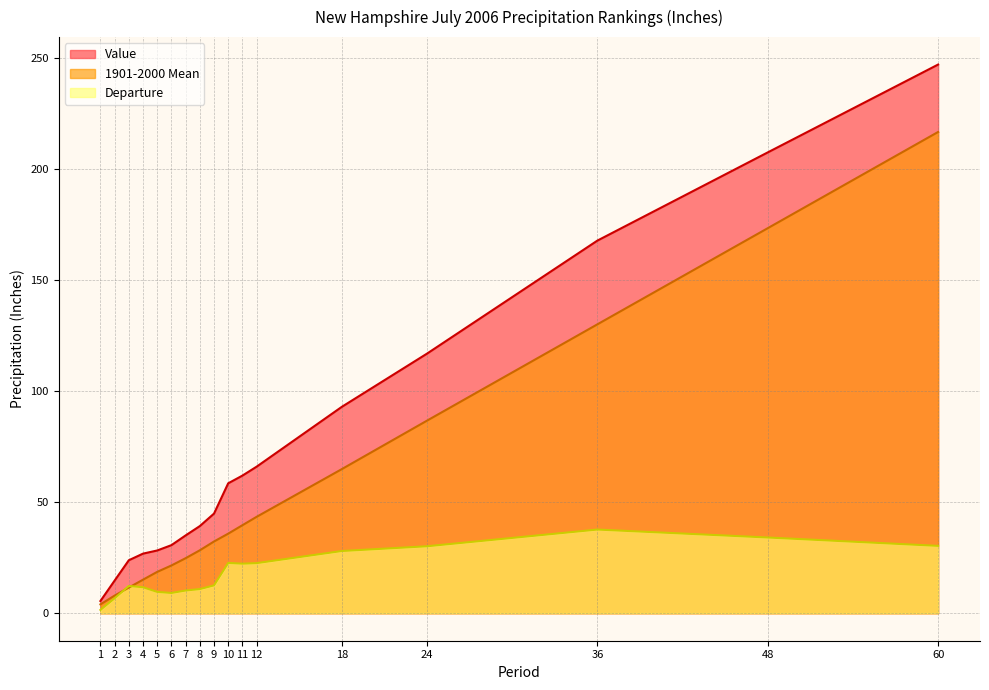

Reading left to right, what are all the values shown in this chart?

Value: 1=5.5	2=14.7	3=23.9	4=26.9	5=28.3	6=30.7	7=35.1	8=39.3	9=44.9	10=58.6	11=62.0	12=66.1	18=93.0	24=117.0	36=167.9	48=207.7	60=247.3
1901-2000 Mean: 1=4.0	2=8.0	3=11.6	4=15.1	5=18.7	6=21.5	7=24.8	8=28.4	9=32.4	10=35.9	11=39.7	12=43.5	18=65.0	24=86.8	36=130.2	48=173.5	60=216.9
Departure: 1=1.5	2=6.8	3=12.3	4=11.7	5=9.6	6=9.2	7=10.3	8=10.9	9=12.6	10=22.7	11=22.4	12=22.6	18=28.1	24=30.2	36=37.7	48=34.1	60=30.4